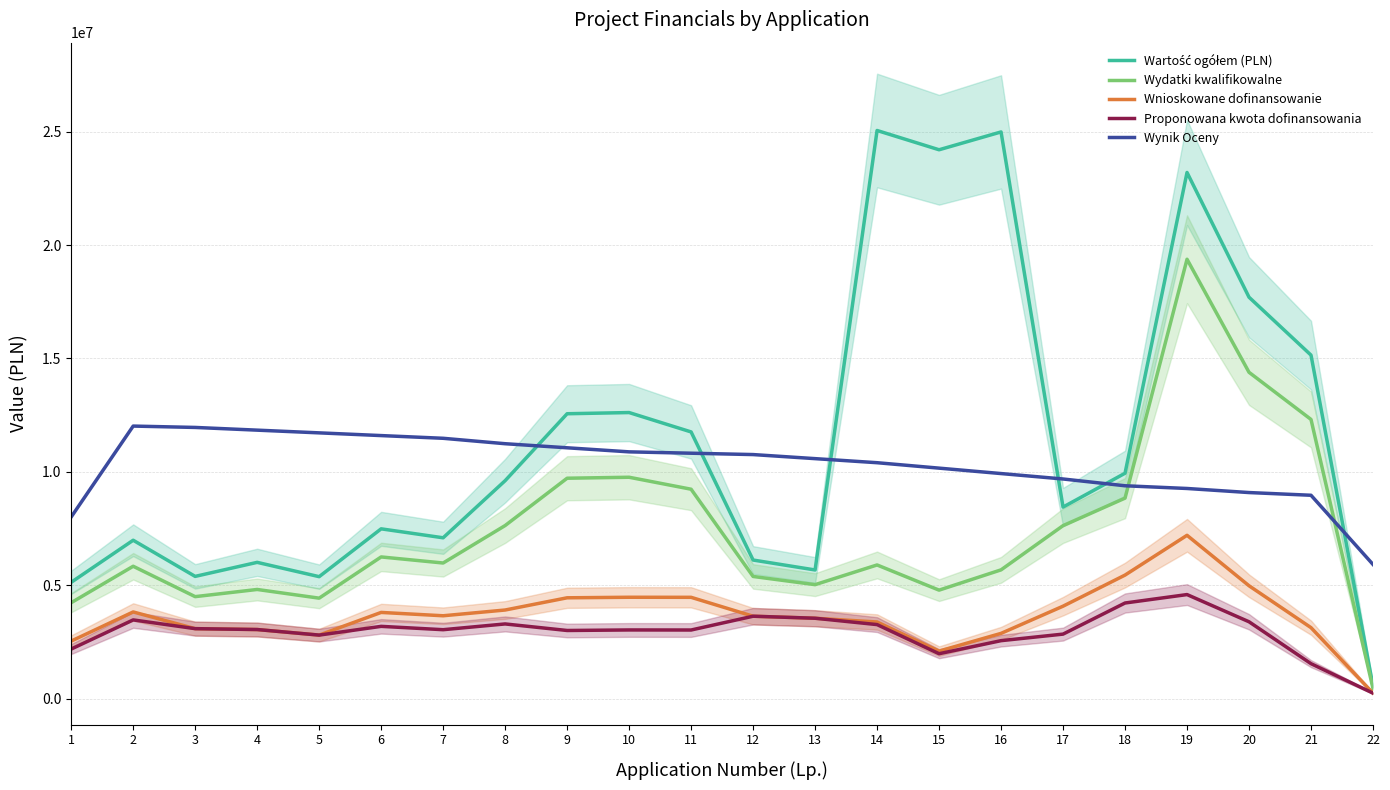

List the series in order of their peak value, highest first.

Wartość ogółem (PLN), Wydatki kwalifikowalne, Wynik Oceny, Wnioskowane dofinansowanie, Proponowana kwota dofinansowania